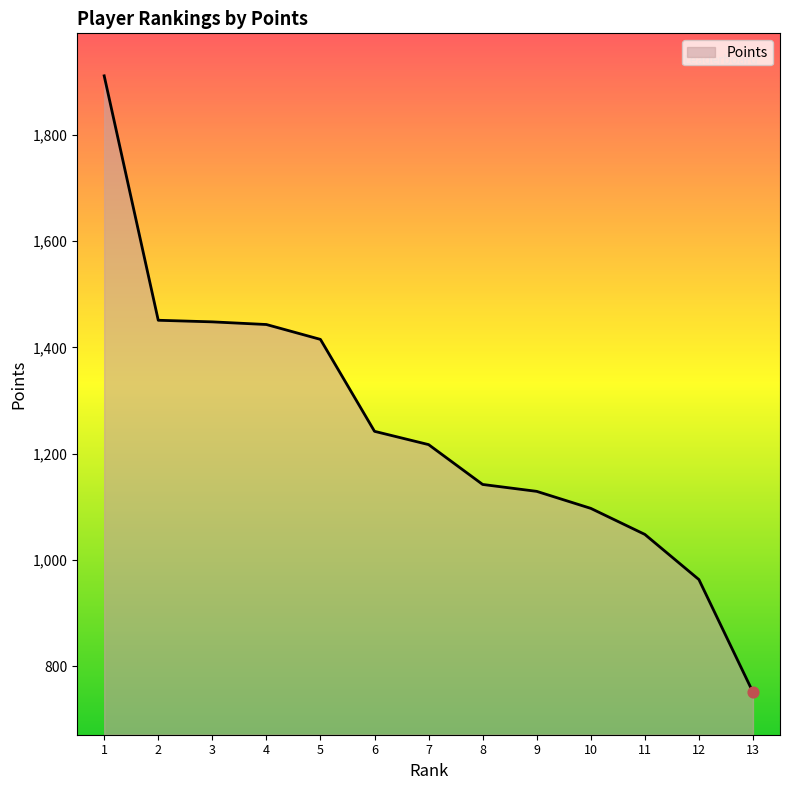

Approximately how many times larger is the value at 12 compared to 13?

1.3